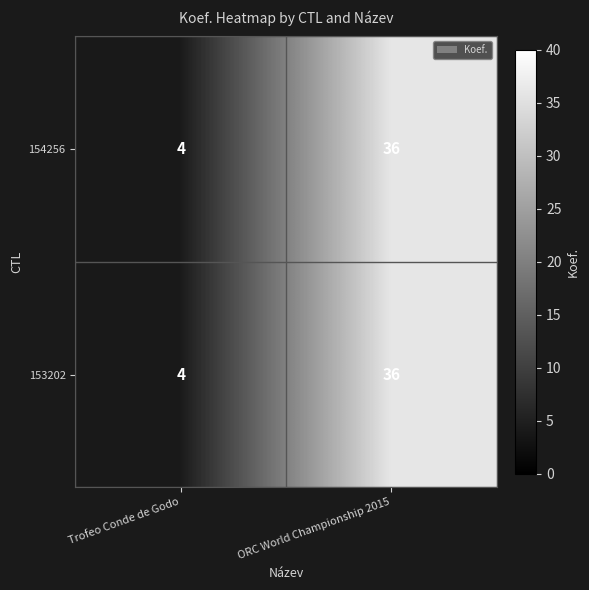

Is it true that 153202 equals 6 at Trofeo Conde de Godo?

False